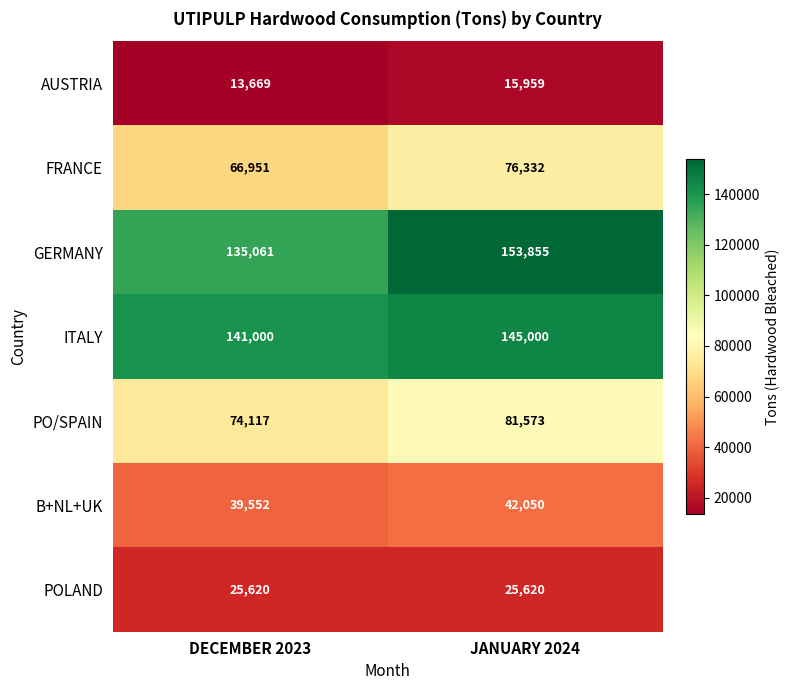

What is the total value across all series at DECEMBER 2023?

495970